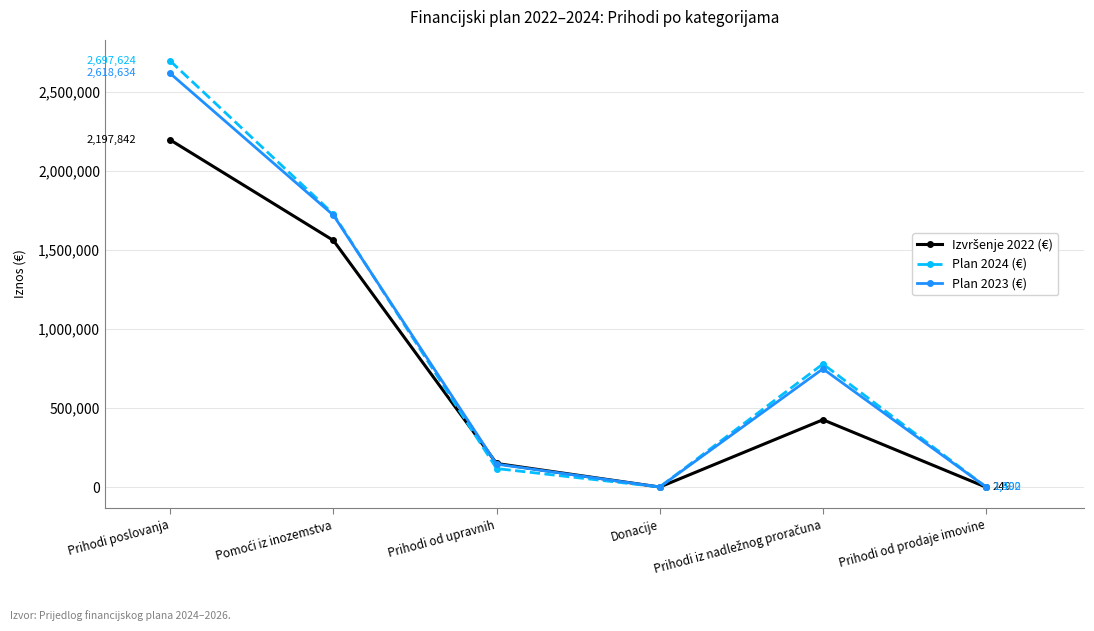

True or false: Plan 2023 (€) and Plan 2024 (€) cross at least once.

True